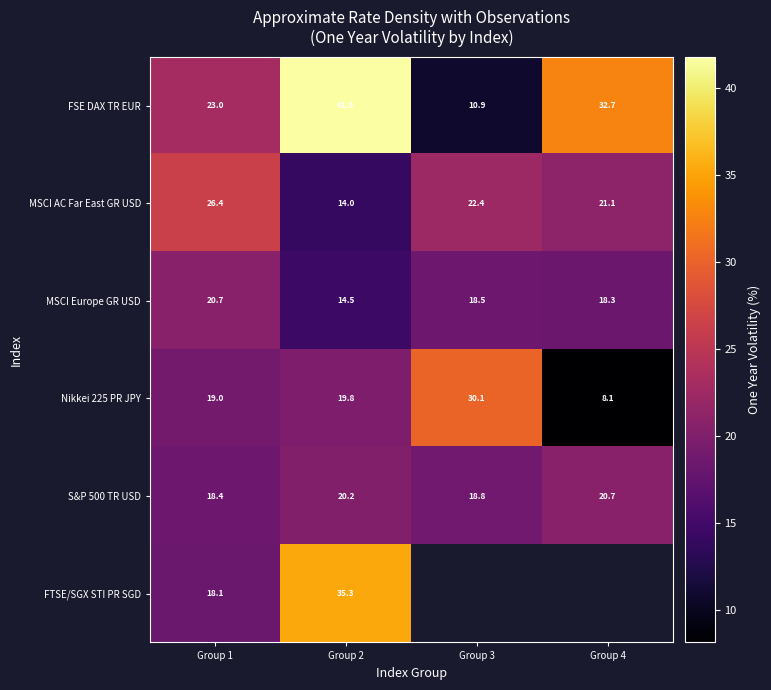

Between Group 3 and Group 1, which is larger?

Group 1